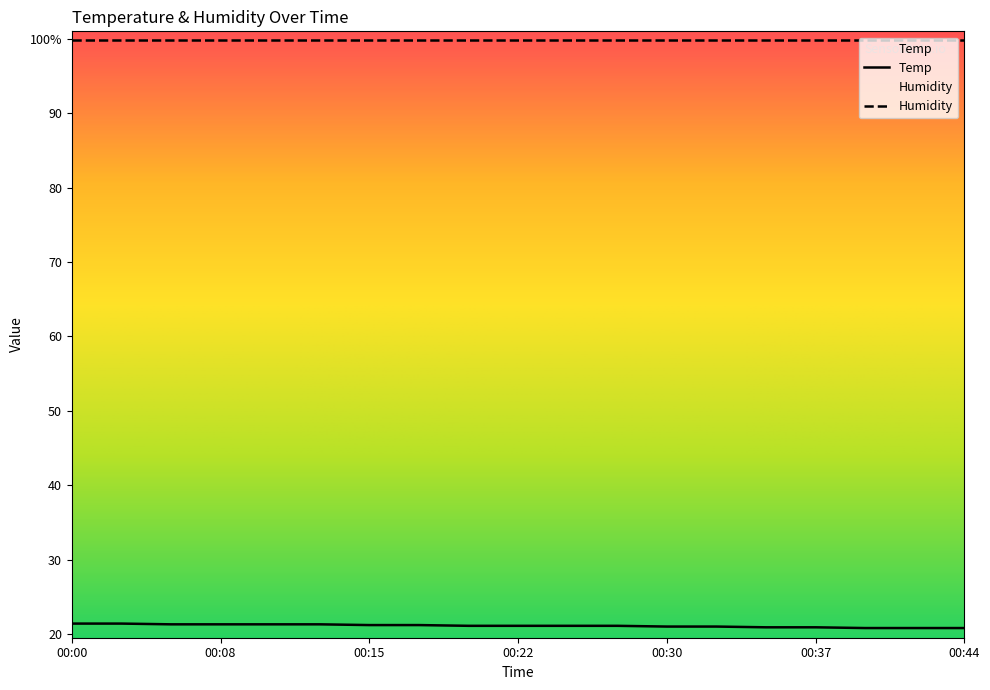

Is it true that the value at 00:25 is 21.1?

True